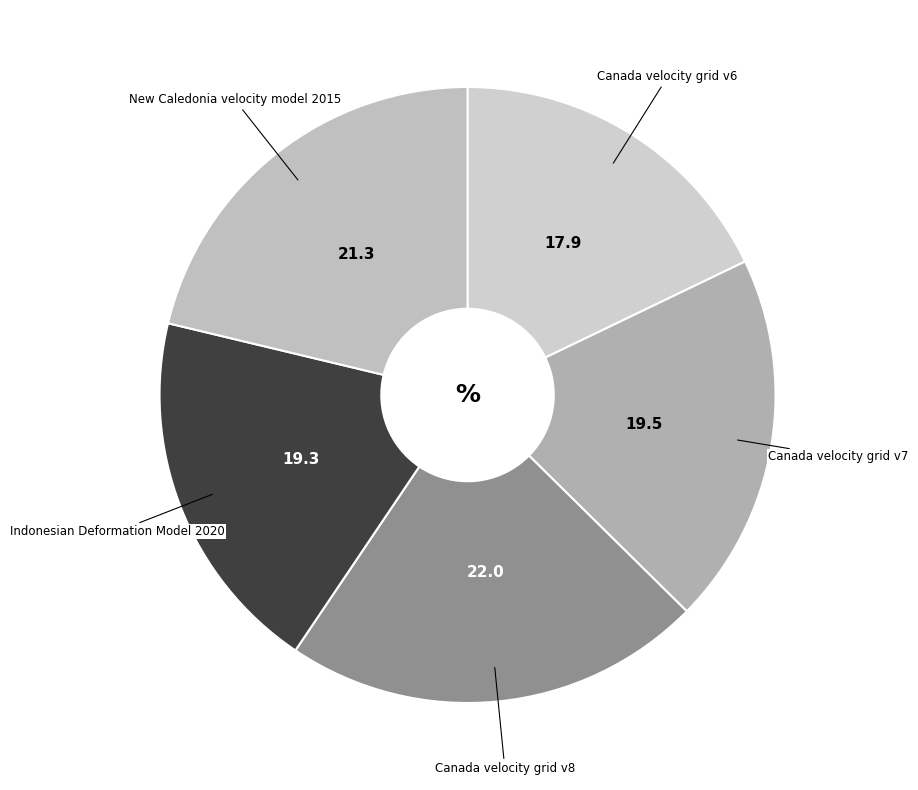

Combined, do New Caledonia velocity model 2015 and Canada velocity grid v8 account for over 50%?

No